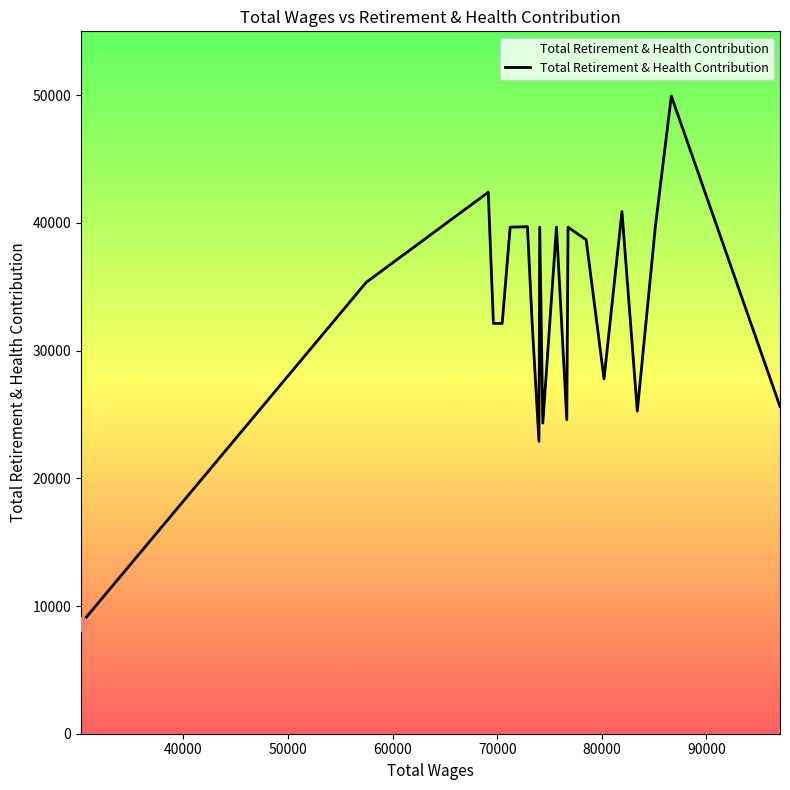

What is the greatest value displayed?

49937